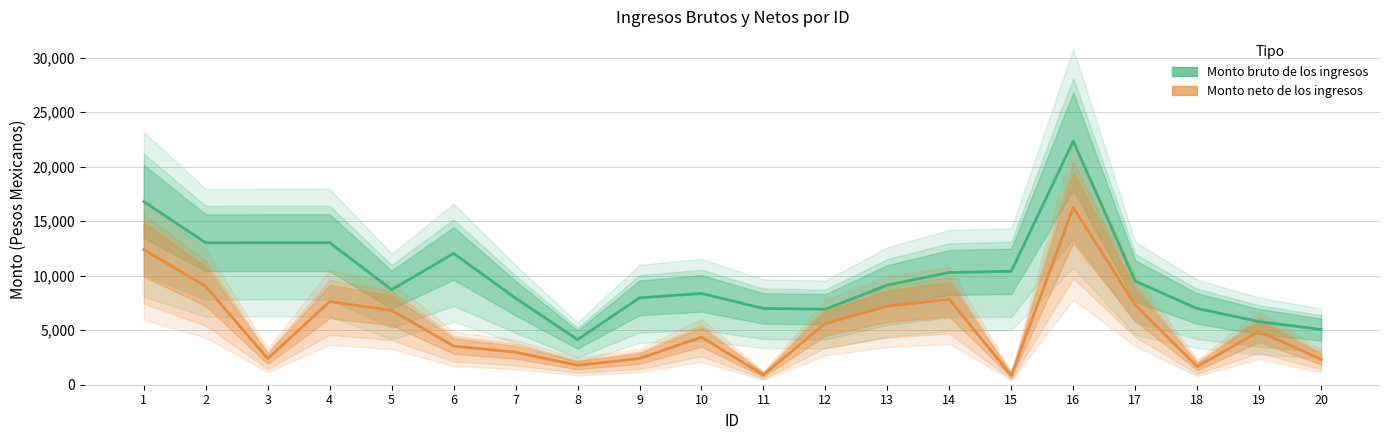

What is the sum of the Monto bruto de los ingresos values at 5 and 13?

17853.0